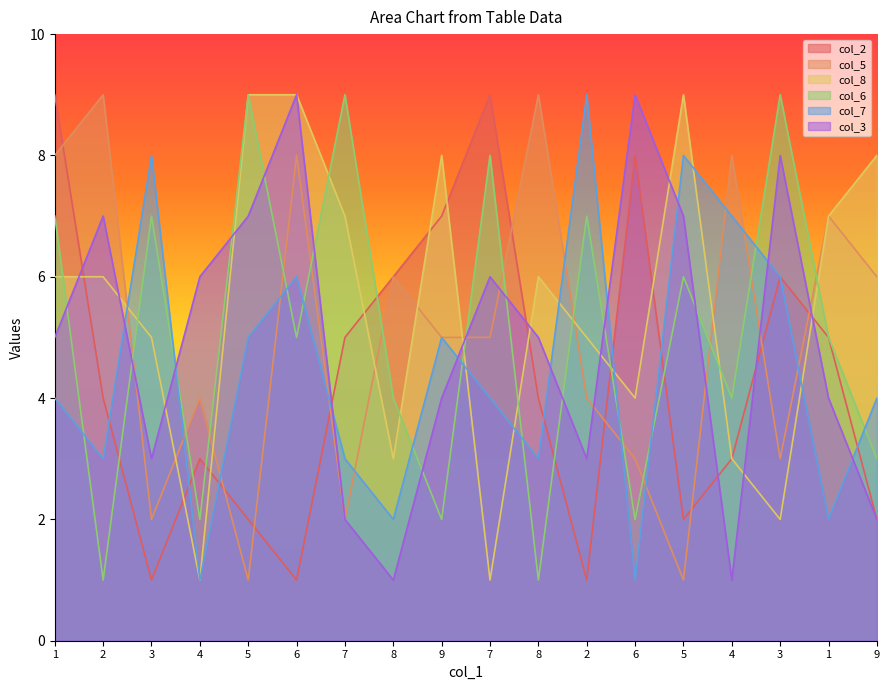

What is the maximum value shown in the chart?

9